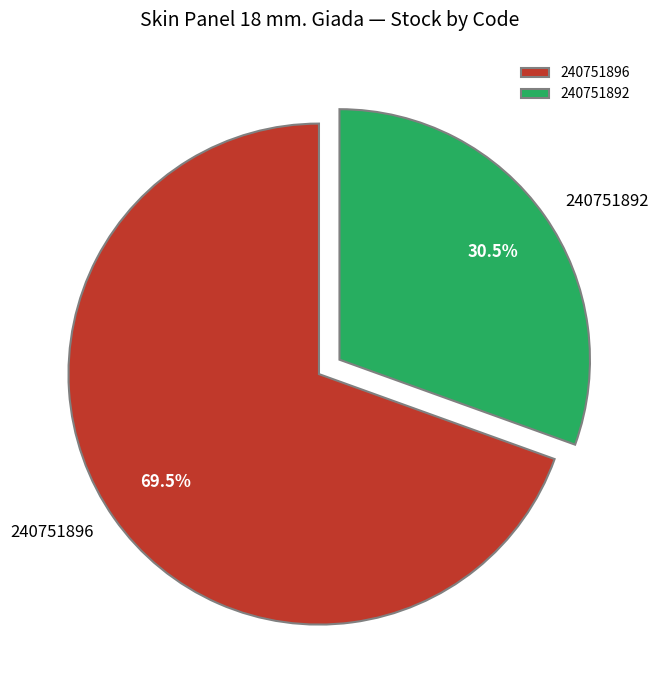

How many slices are in this pie chart?

2